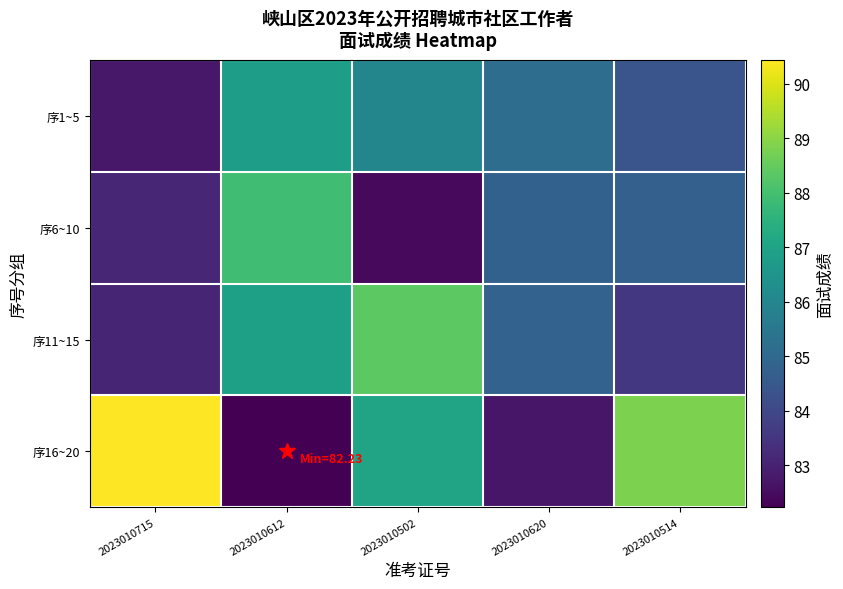

What is the total value across all series at 2023010612?

343.9